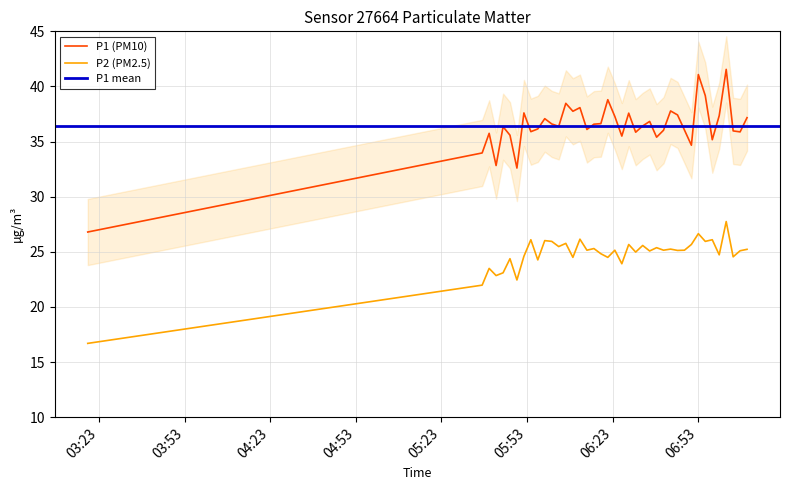

What value does the P1 series have at 2023-03-01T06:04:07?

36.4